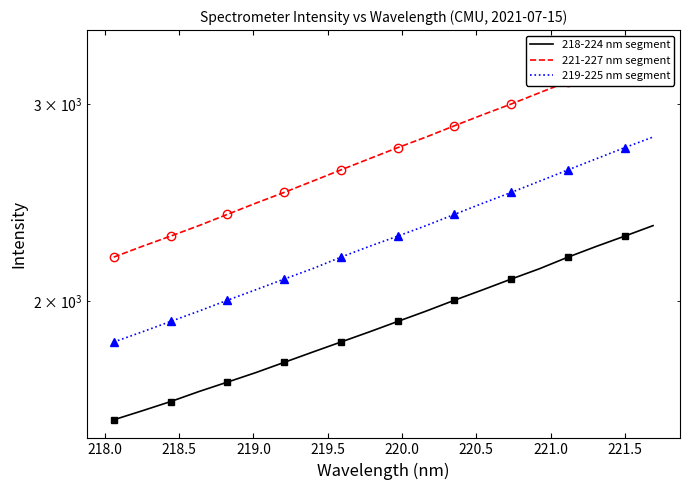

What is the minimum value shown in the chart?

1567.4